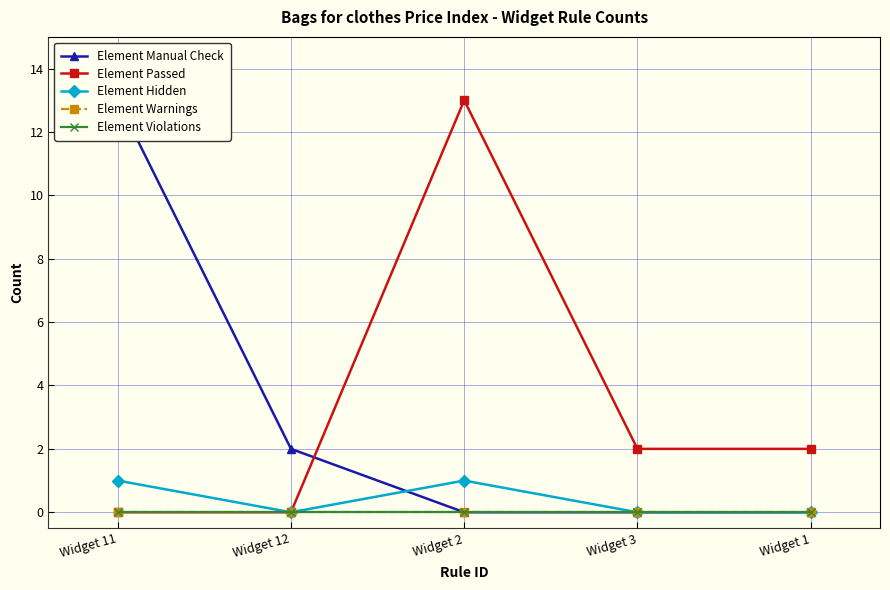

At which category is the sum across all series the highest?

Widget 11